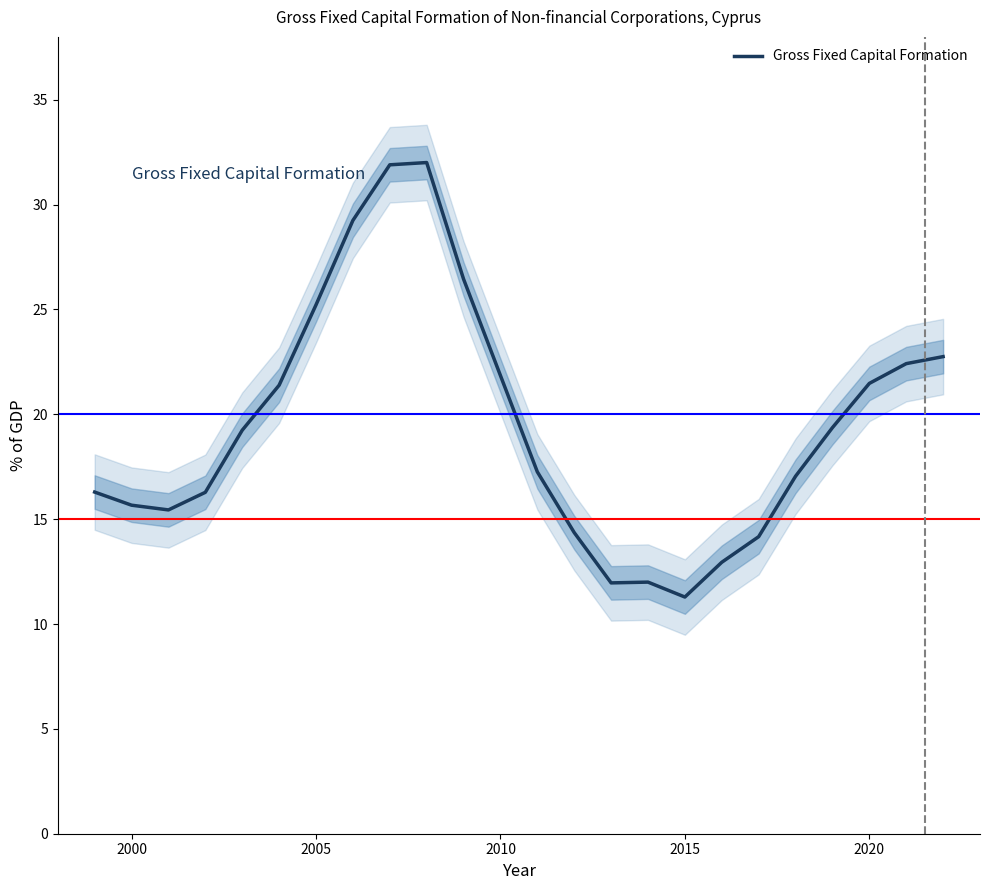

What is the maximum value for Gross Fixed Capital Formation?

32.0